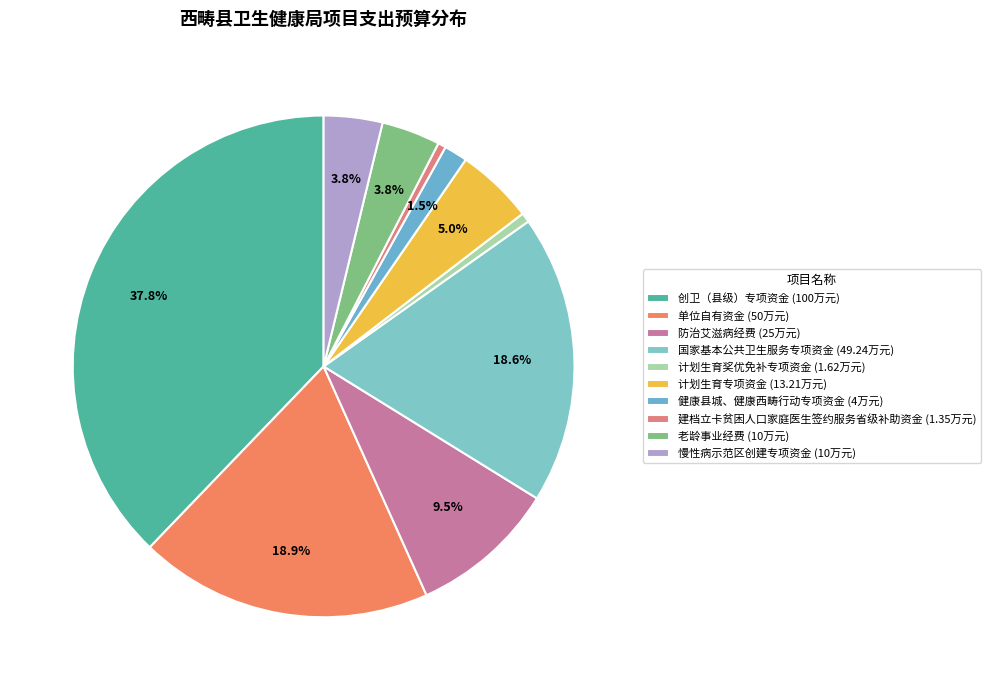

Combined, do 单位自有资金 and 健康县城、健康西畴行动专项资金 account for over 50%?

No